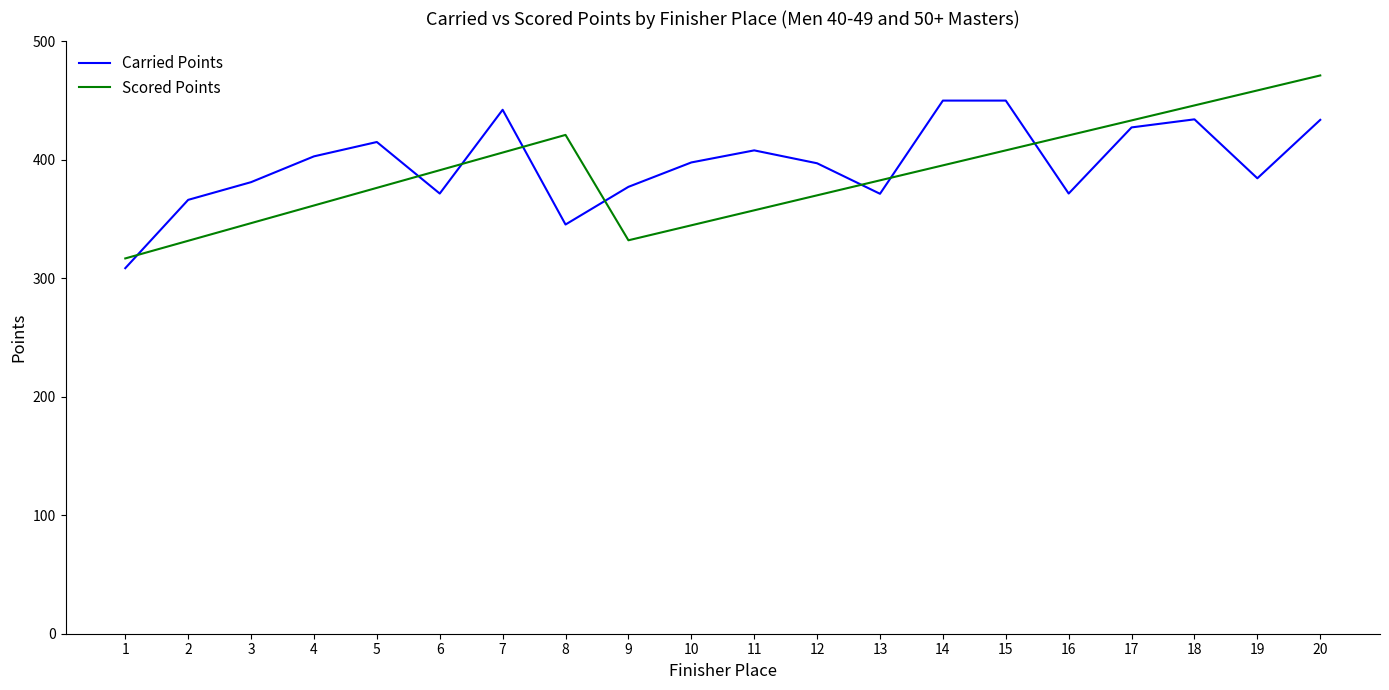

What are all the series names shown in the legend?

Carried Points, Scored Points